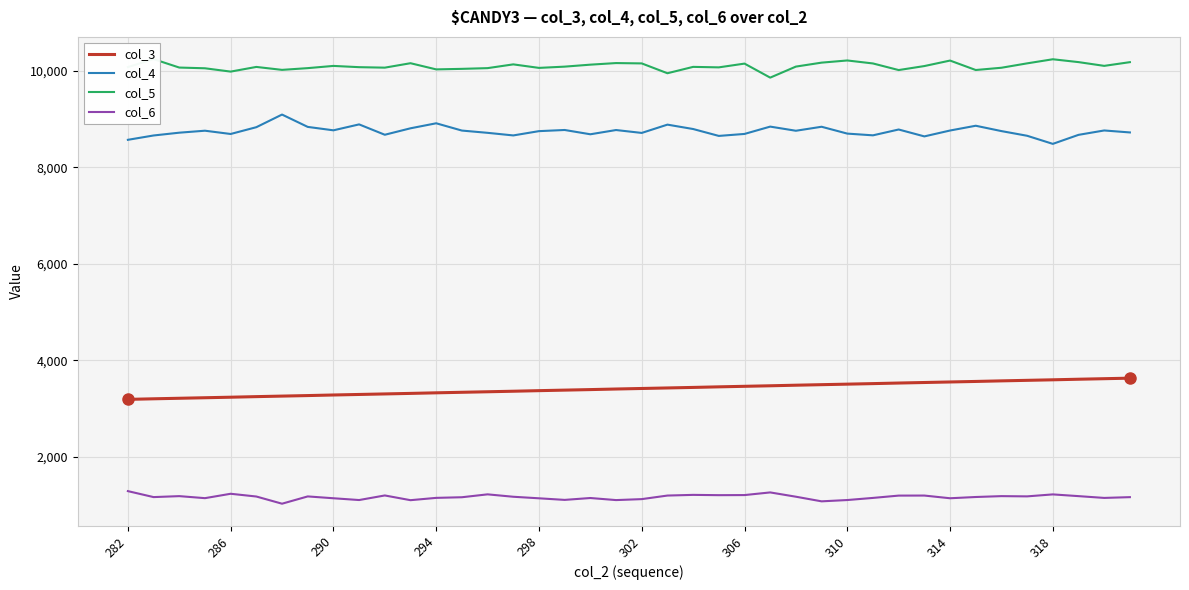

Is the value of col_4 at 314 greater than the value of col_3 at 310?

Yes